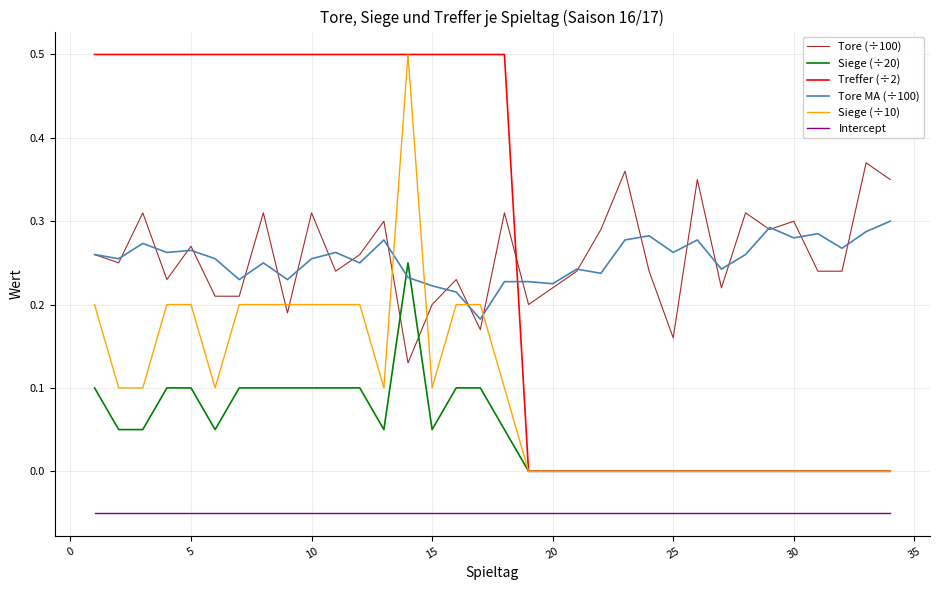

Which series ends up on top after the final intersection of Tore MA (÷100) and Treffer (÷2)?

Tore MA (÷100)